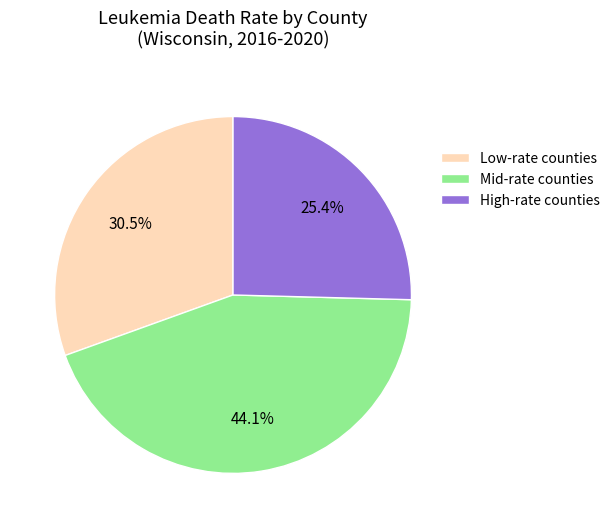

Count the number of slices in the pie.

3